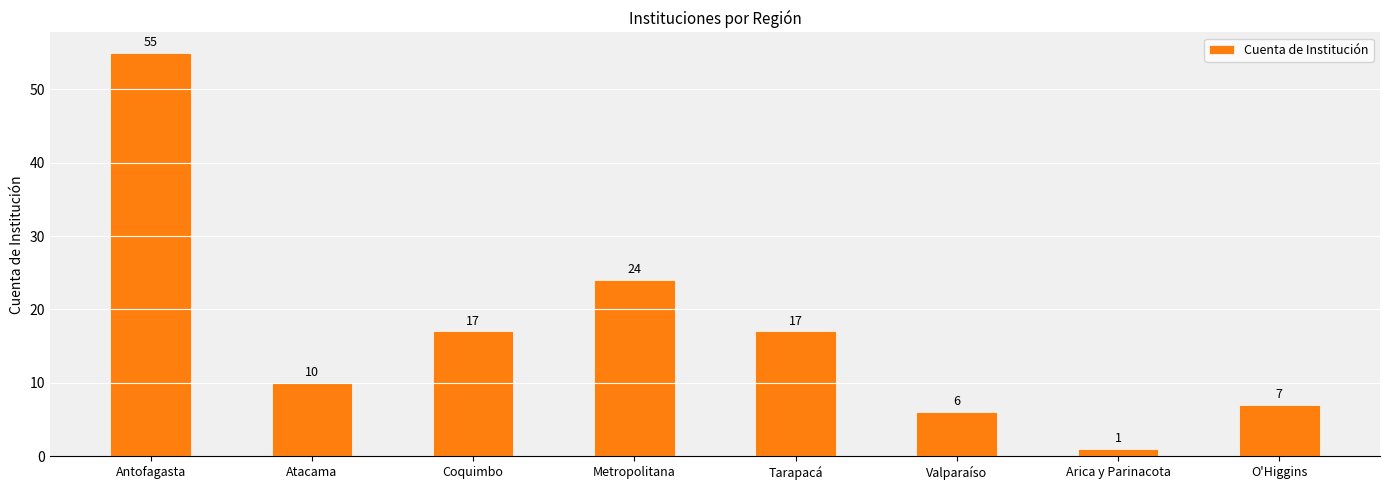

What is the change in value from Arica y Parinacota to O'Higgins?

+6